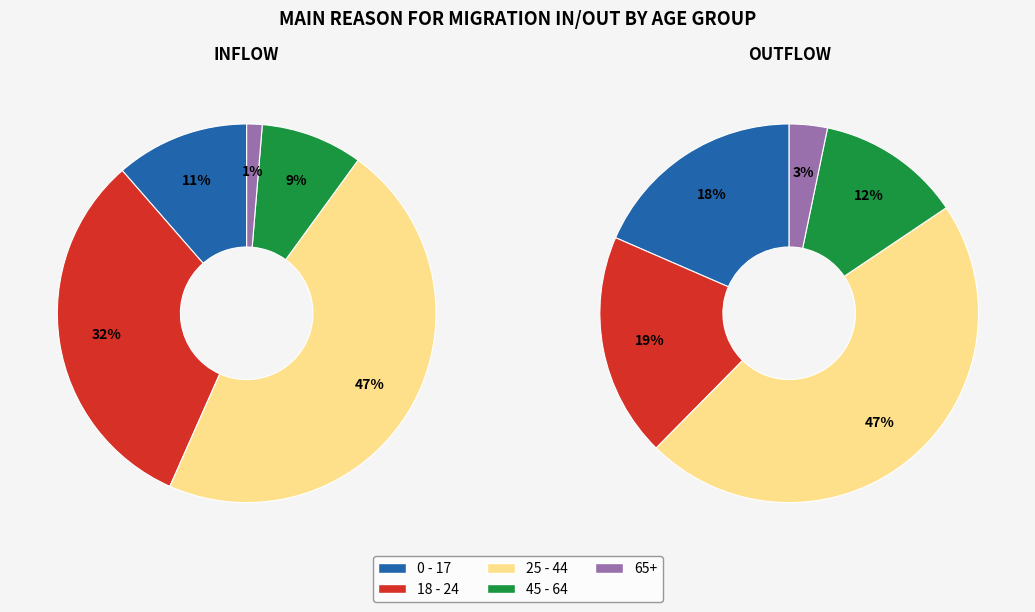

Is the sum of 31 and 45 - 64 greater than half?

No